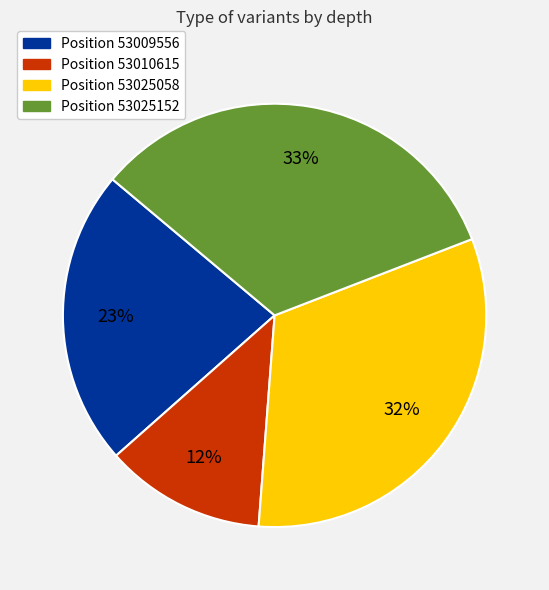

How many slices are in this pie chart?

4